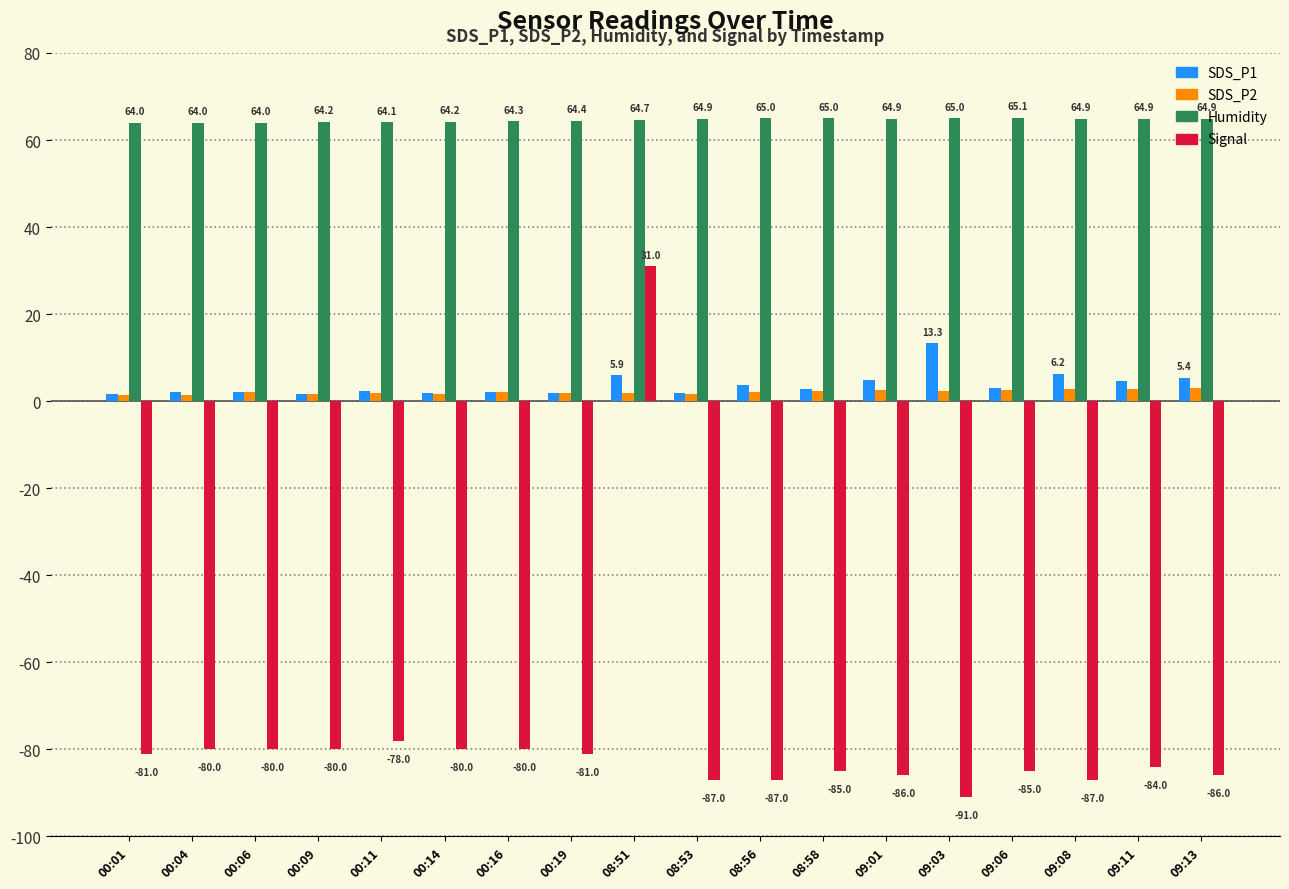

The value of Signal at 09:08 is -143.7. True or false?

False